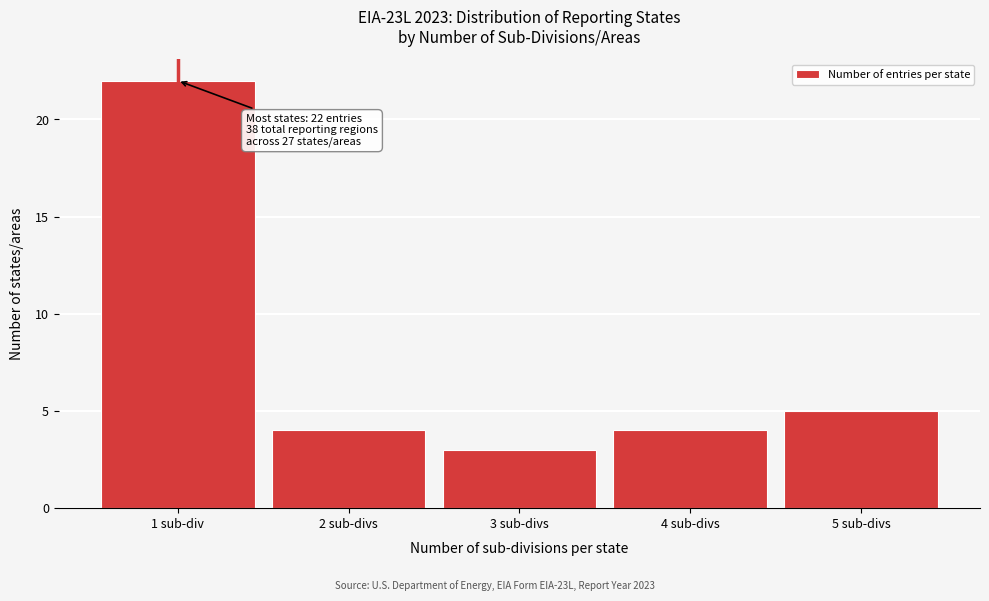

Reading left to right, what are all the values shown in this chart?

1 sub-div=22	2 sub-divs=4	3 sub-divs=3	4 sub-divs=4	5 sub-divs=5